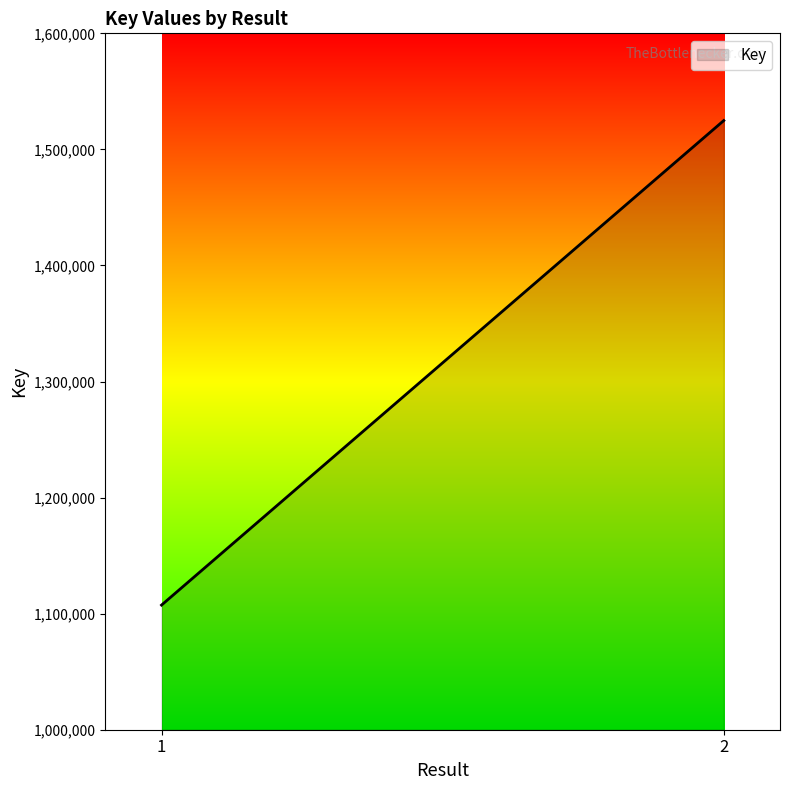

What is the difference between the maximum and minimum values?

417477